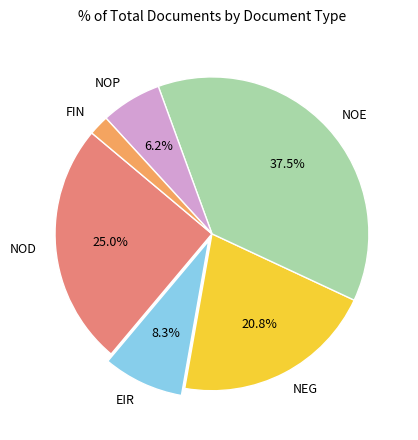

To the nearest percent, what percentage of the pie is NOP?

6%